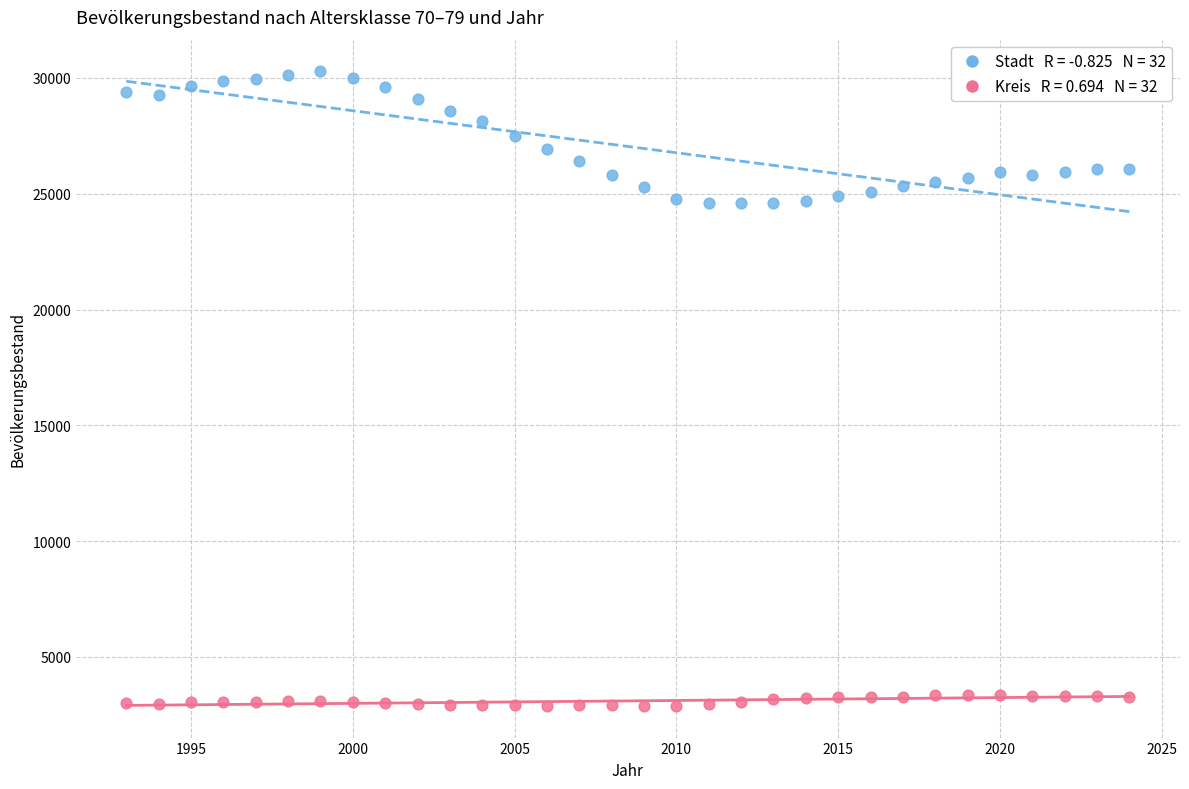

Across all data points, what is the range of Y values (max minus min)?

27405